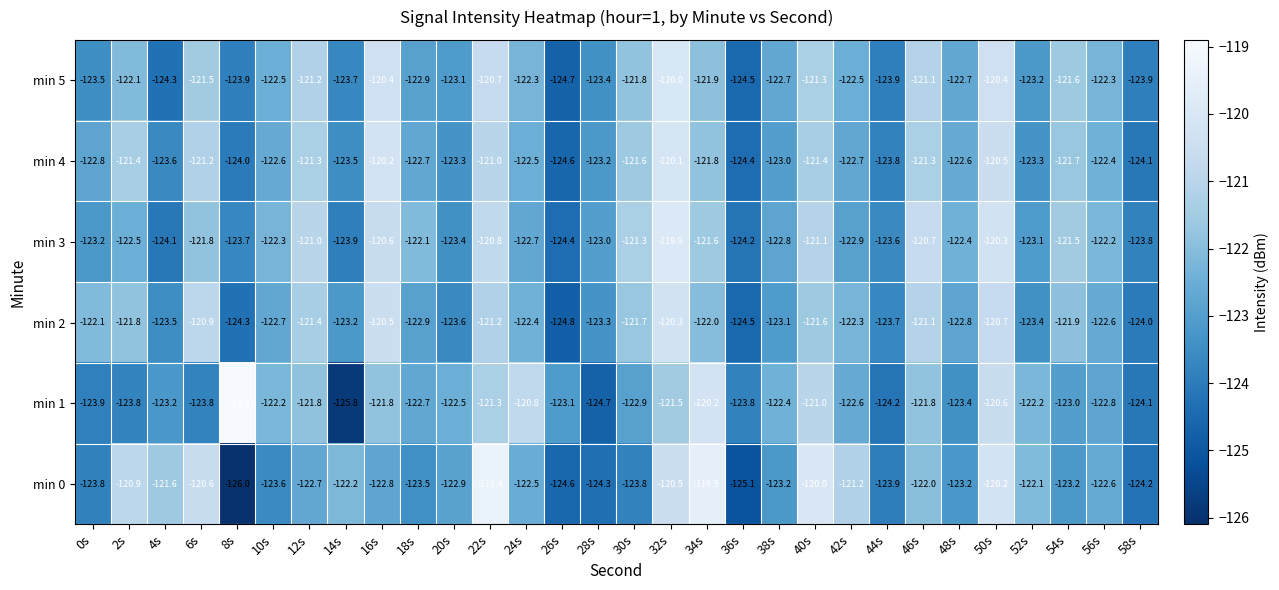

What is the smallest value displayed?

-126.0